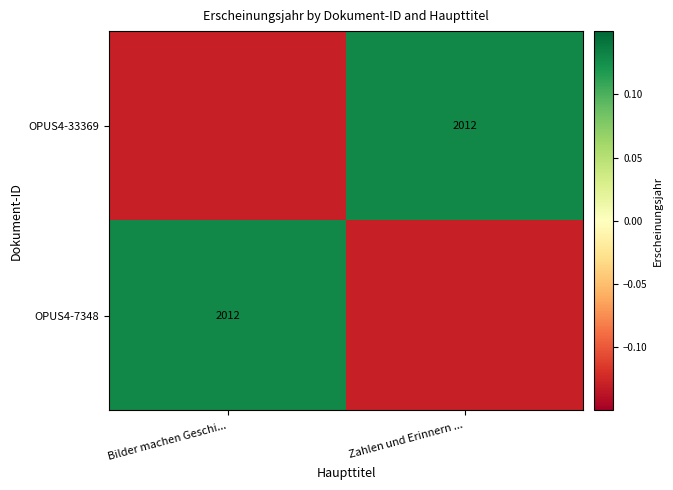

Which has a higher value, Bilder machen Geschi... or Zahlen und Erinnern ...?

Bilder machen Geschi...